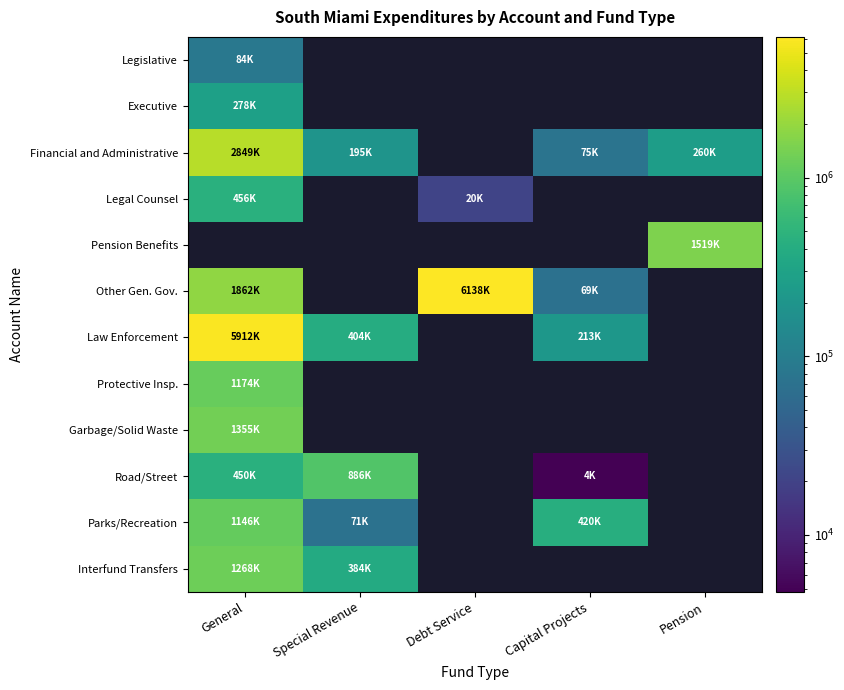

Which category has the highest value in the Interfund Transfers series?

General